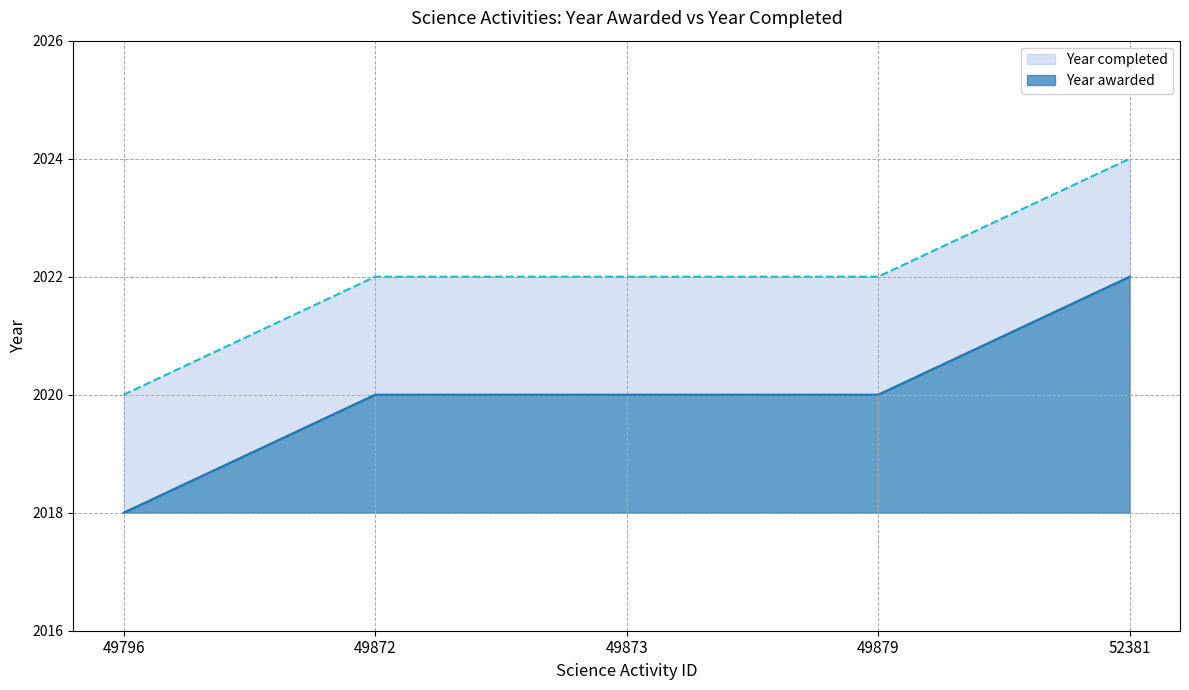

Which category has the highest value in the Year completed series?

52381